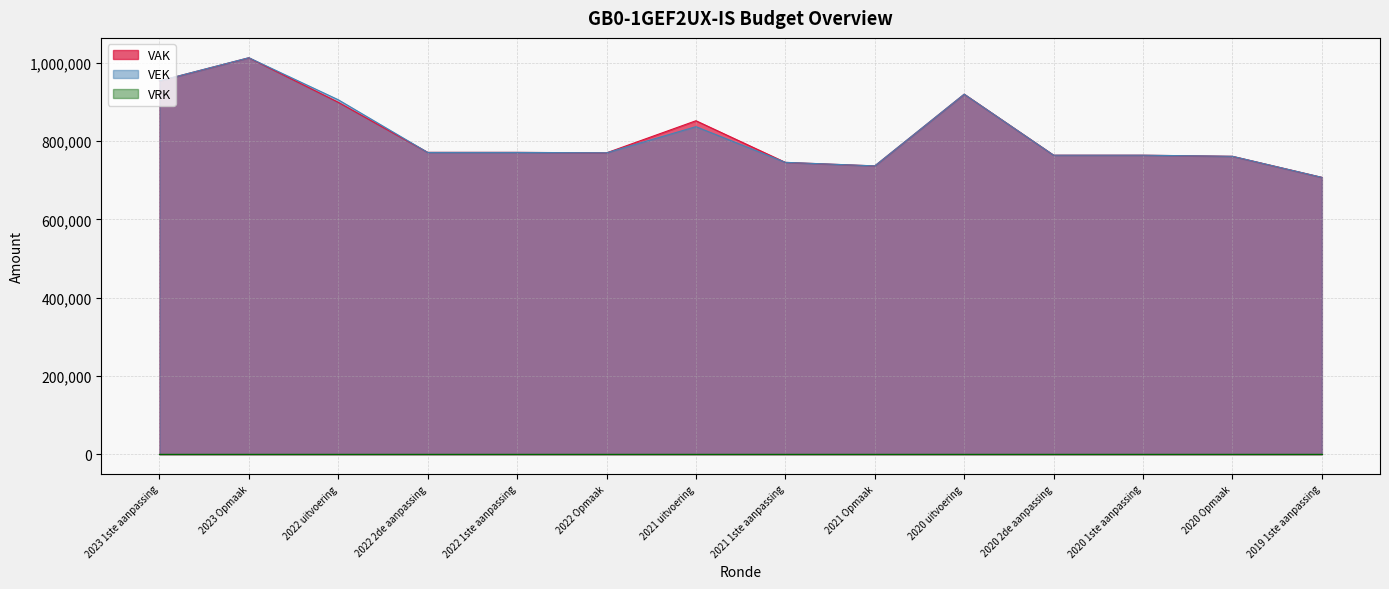

How many lines are shown in the chart?

3